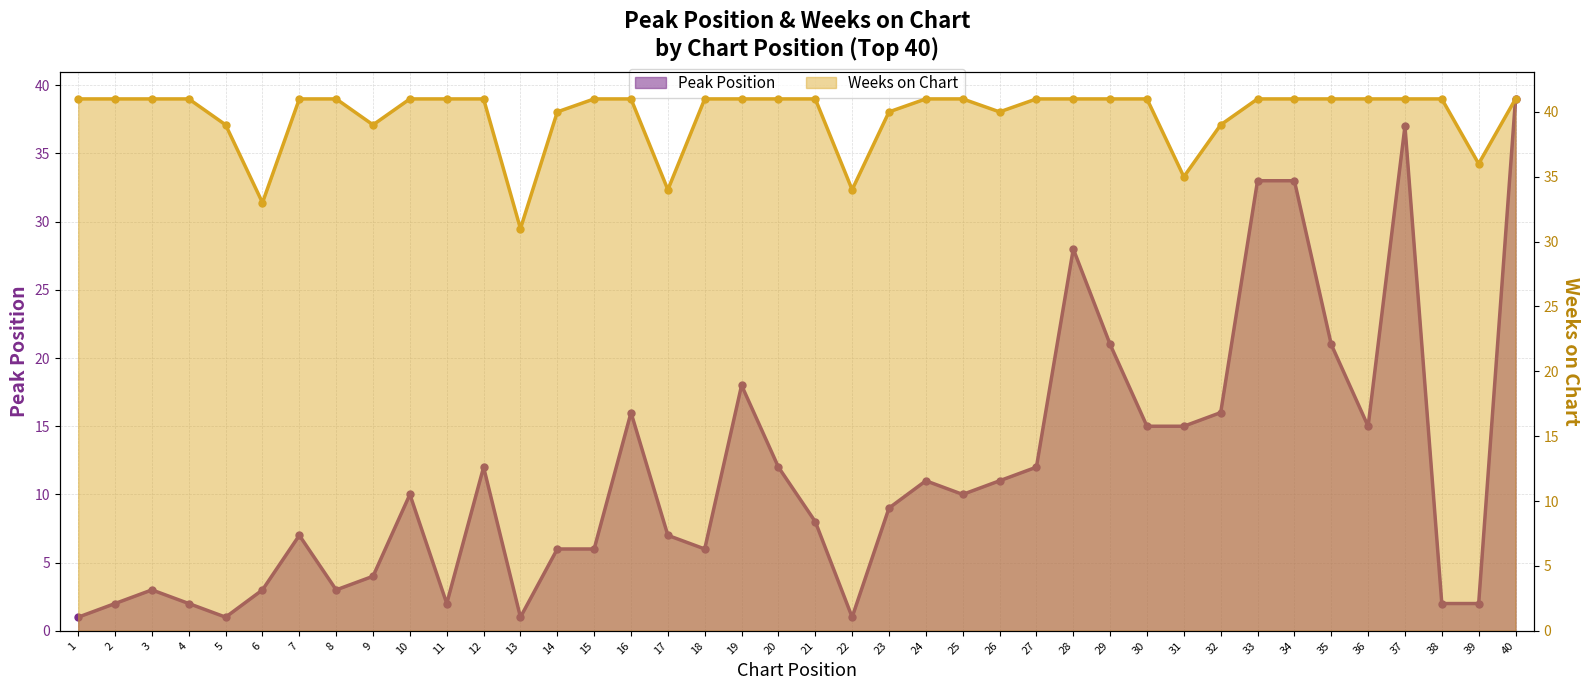

How many lines are shown in the chart?

2